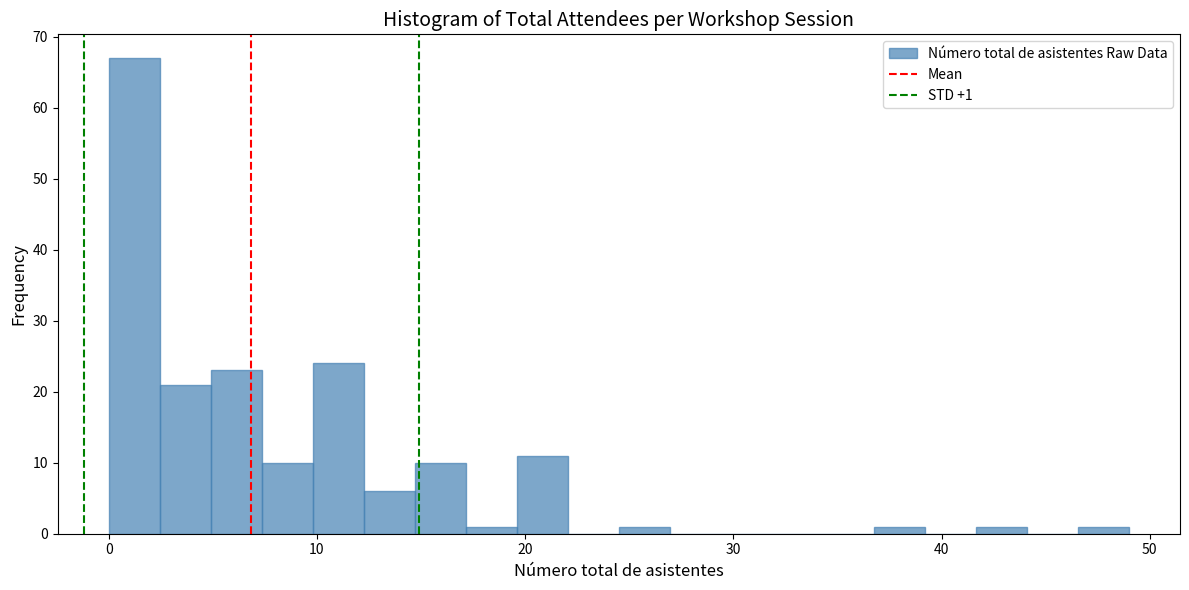

Around what value on the x-axis is the tallest bar? Give the approximate position of its centre, as read against the axis.

1